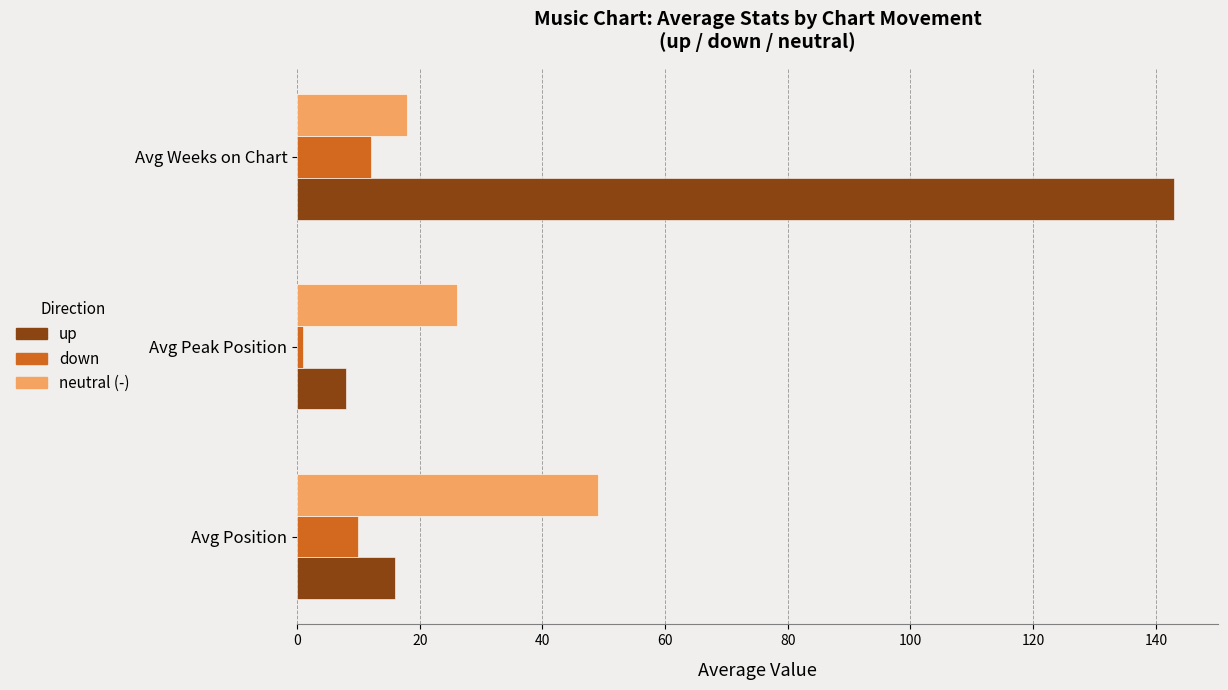

Which category has the lowest value across all series?

Avg Peak Position